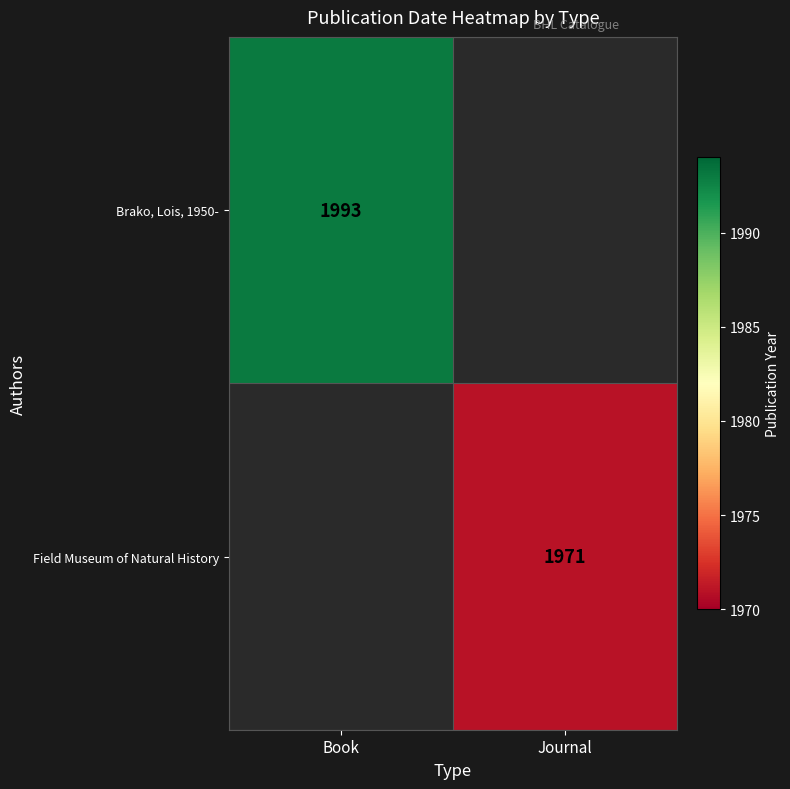

Is the value of Field Museum of Natural History at Journal greater than the value of Brako, Lois, 1950- at Book?

No